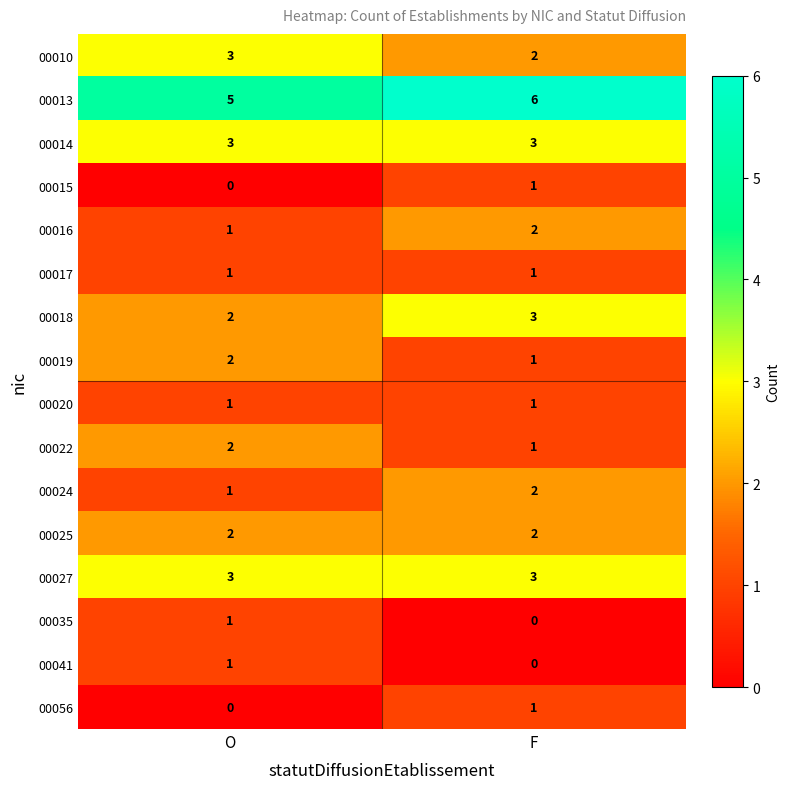

Which series has the largest total across all categories?

00013